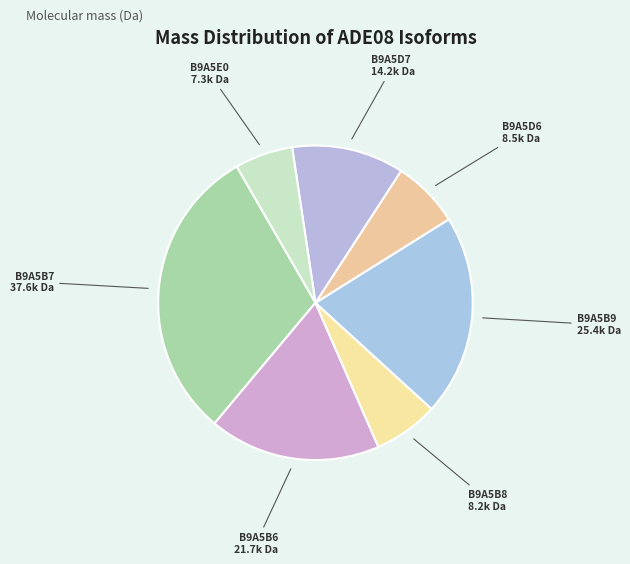

True or false: B9A5B6 accounts for 8% of the total.

False